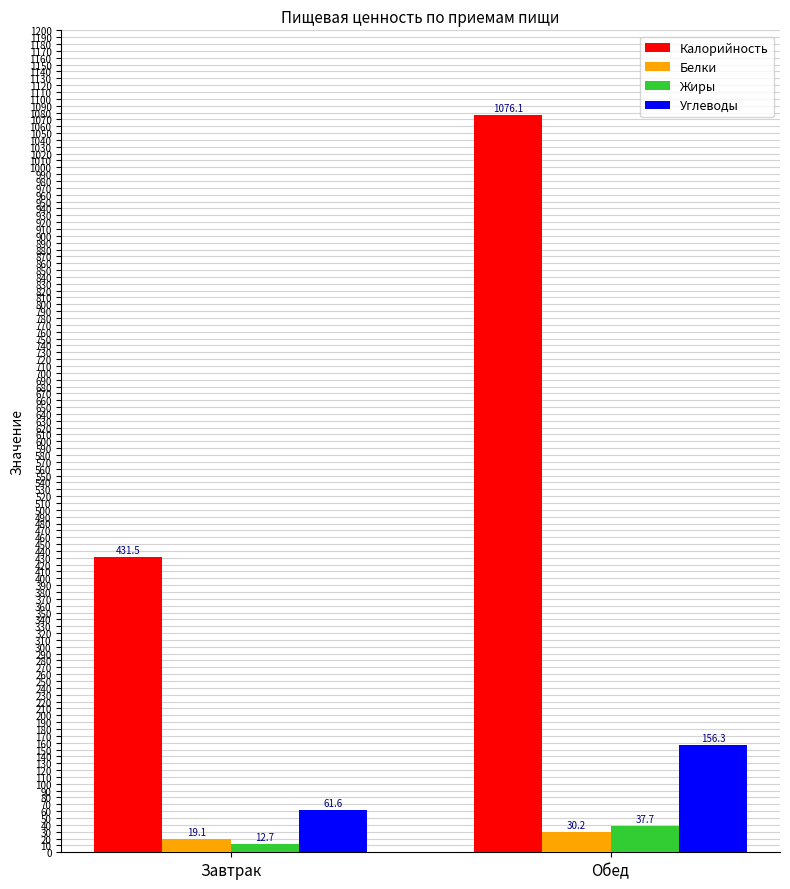

Does the chart contain any negative values?

No